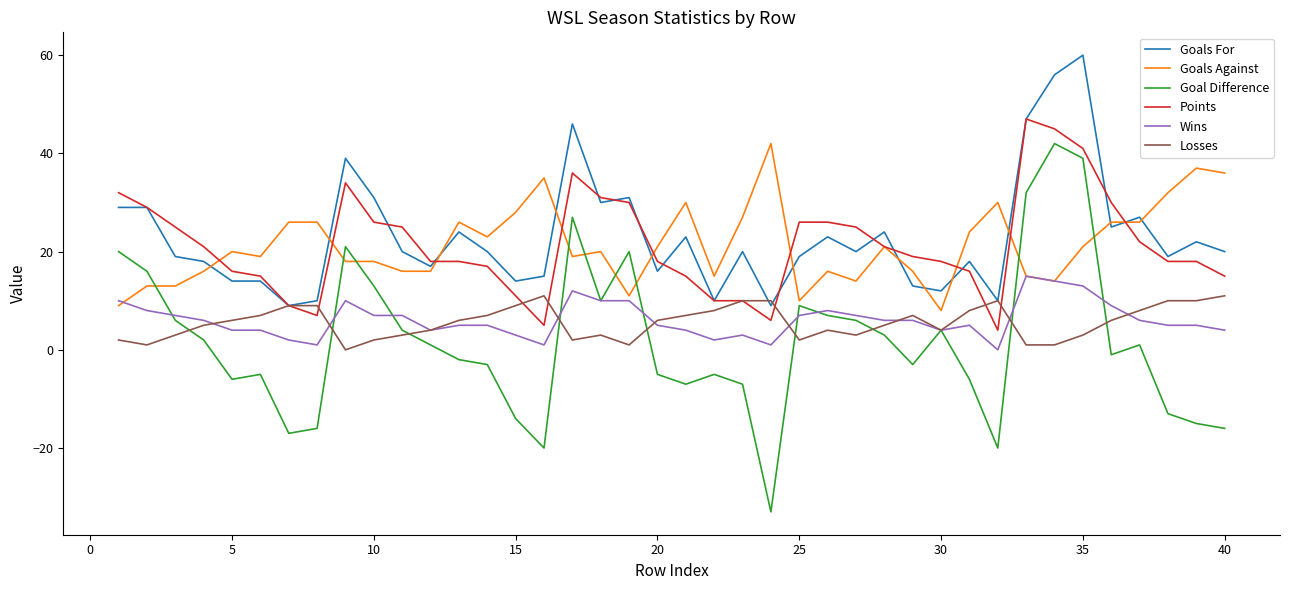

Which series has the widest spread of values?

Goal Difference